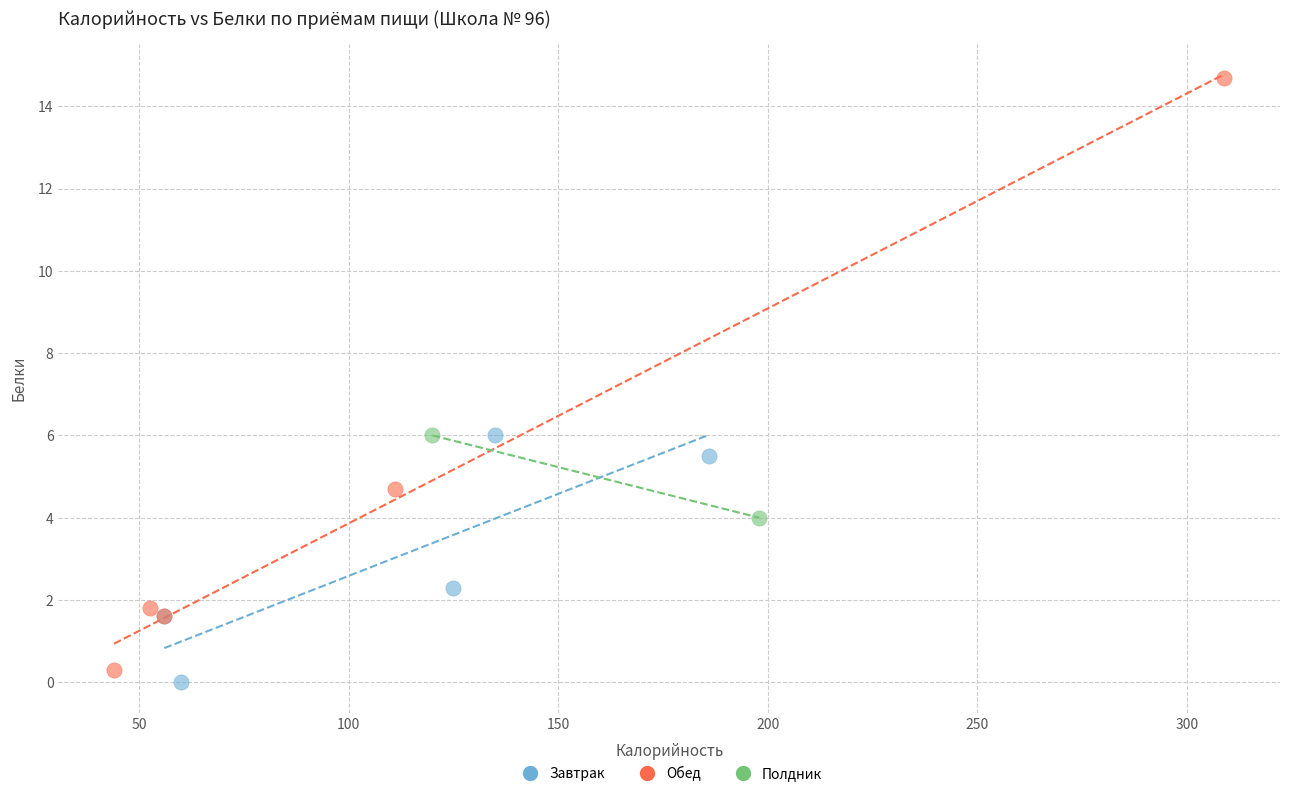

What are all the series names shown in the legend?

Завтрак, Обед, Полдник